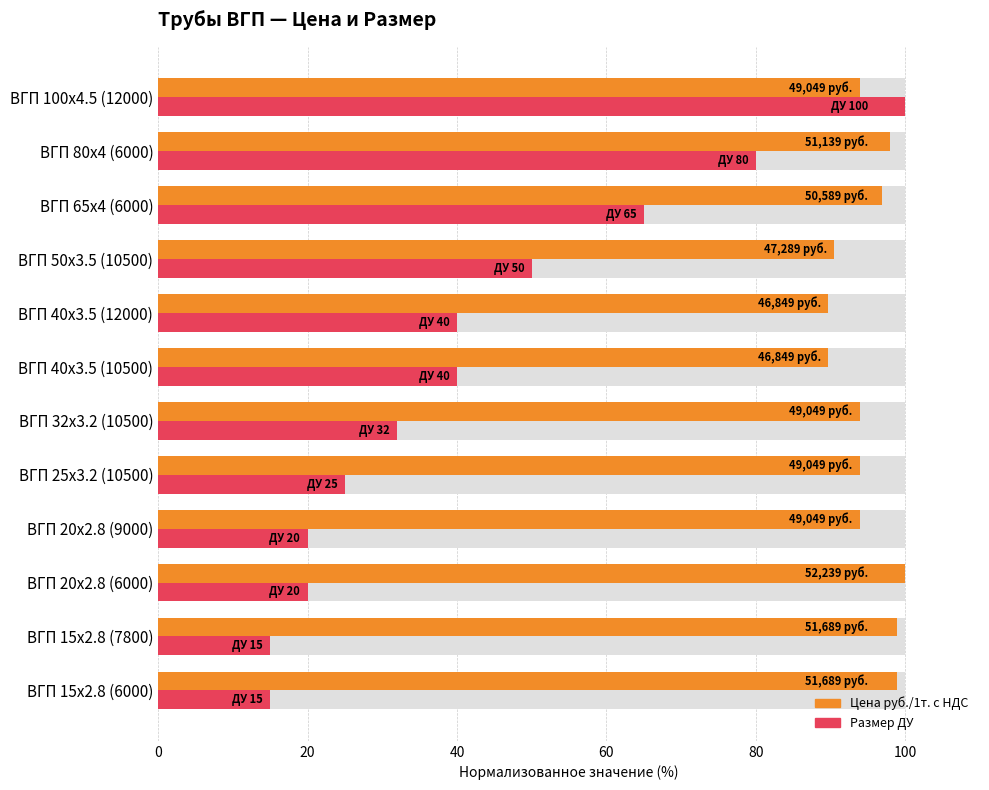

What is the highest value of the Цена руб./1т. с НДС (норм.) series?

100.0